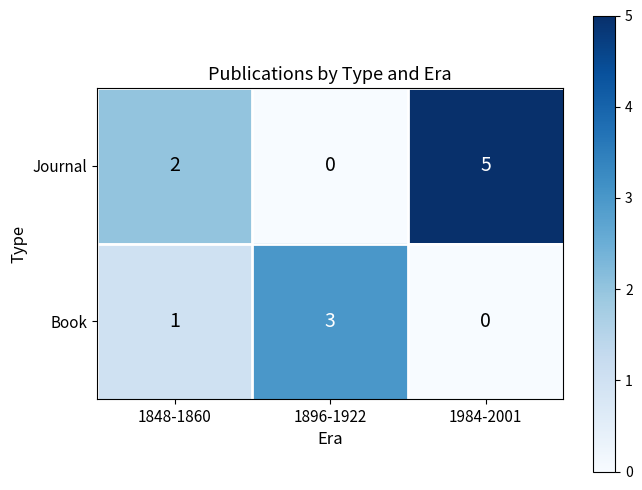

Reading left to right, transcribe all the data shown in this chart.

Journal: 1848-1860=2	1896-1922=0	1984-2001=5
Book: 1848-1860=1	1896-1922=3	1984-2001=0